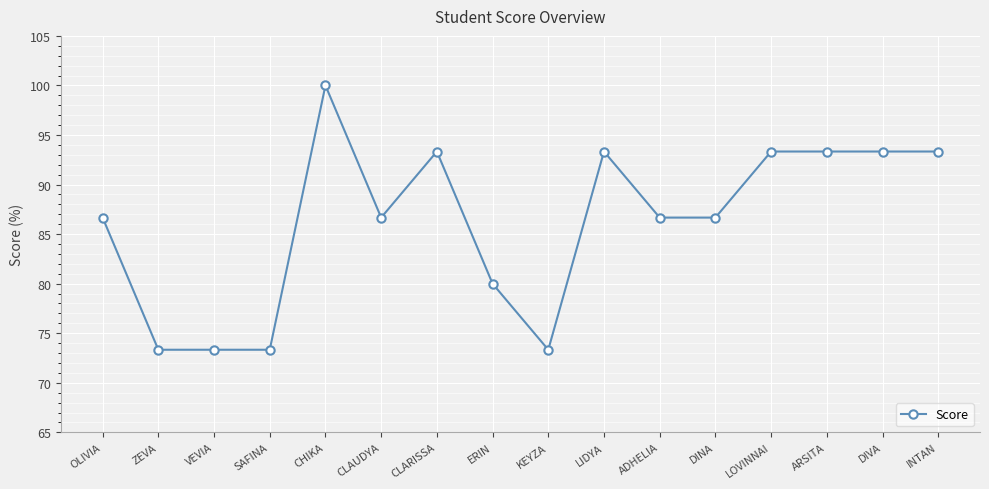

What is the label of the 9th point from the right?

ERIN